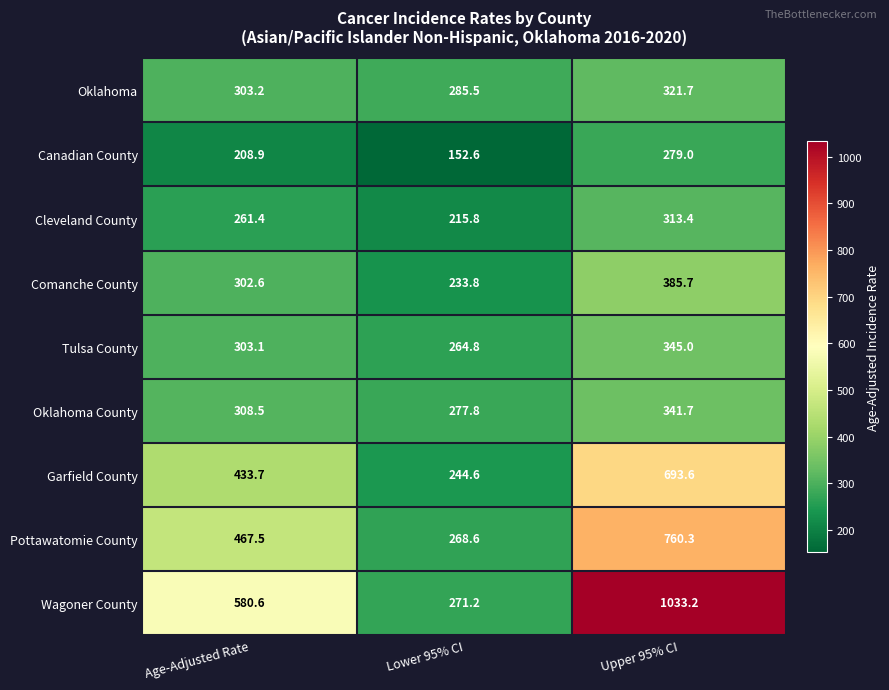

Which series has the largest range (max minus min)?

Wagoner County